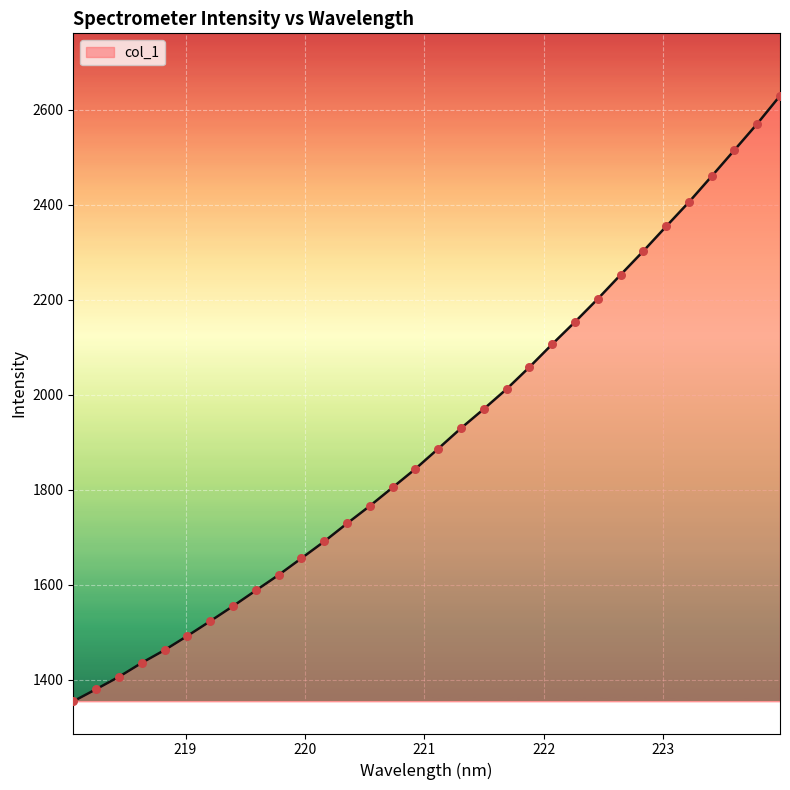

What is the minimum value shown in the chart?

1354.9